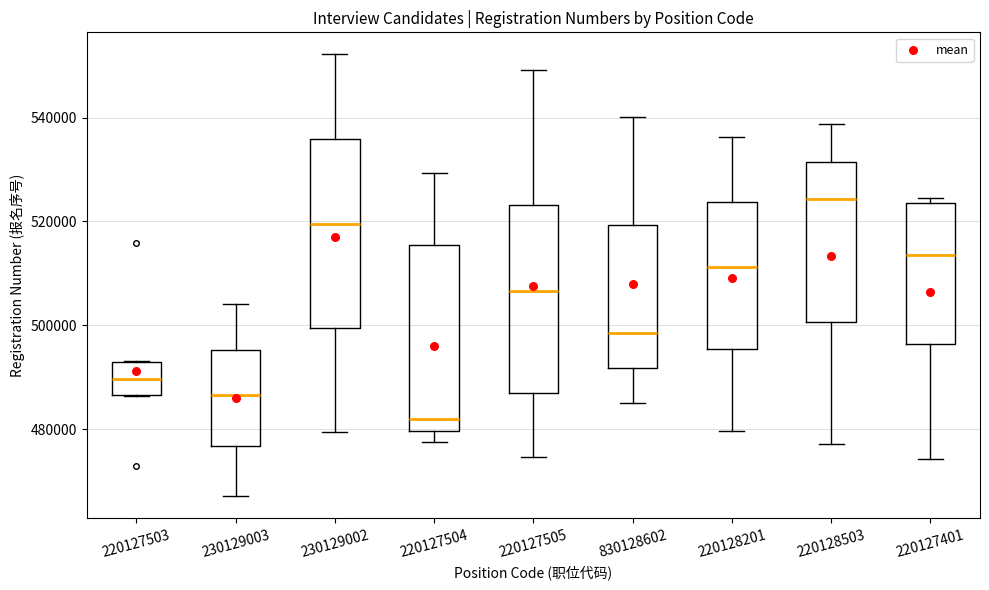

Which box has the highest median line?

220128503